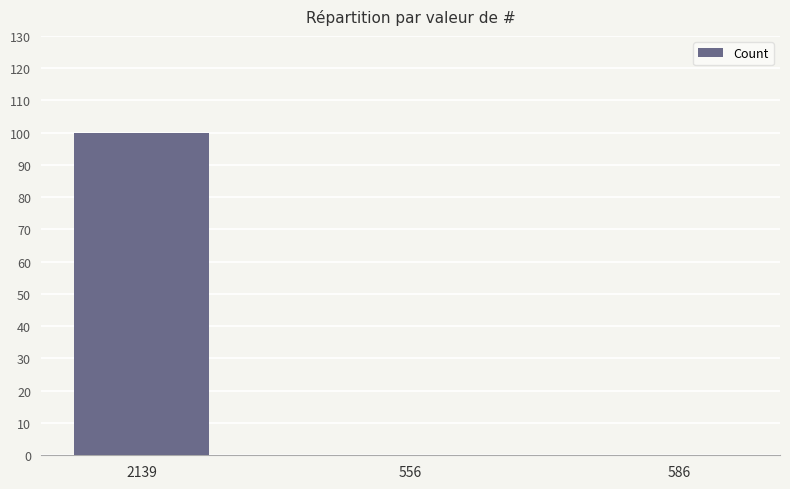

How many values are between 0 and 100?

3